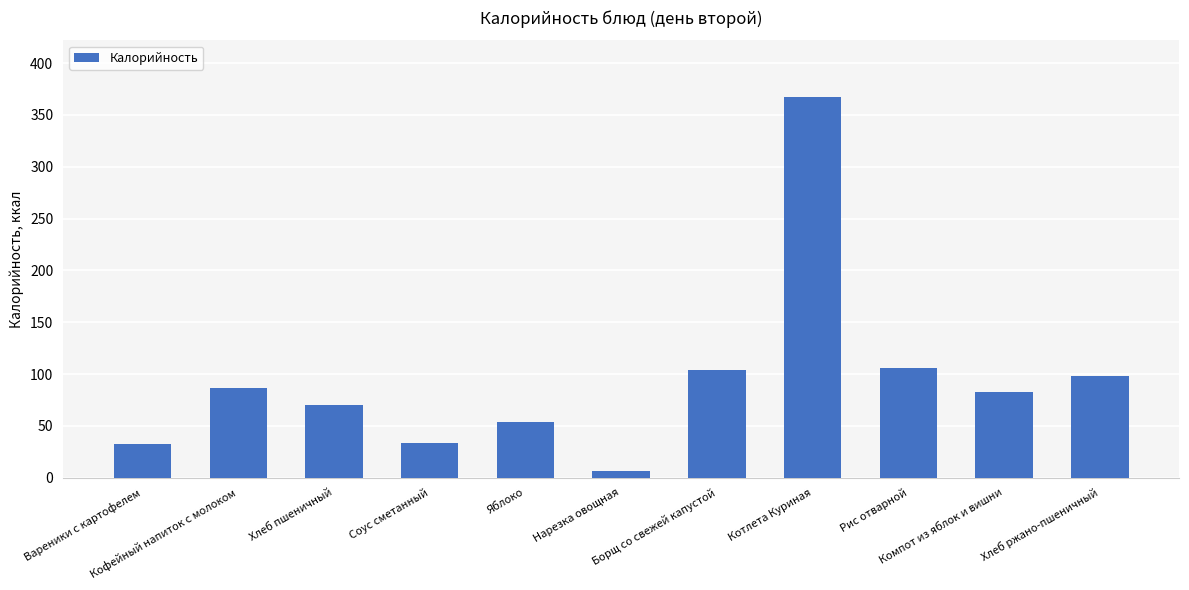

What is the average value?

94.4